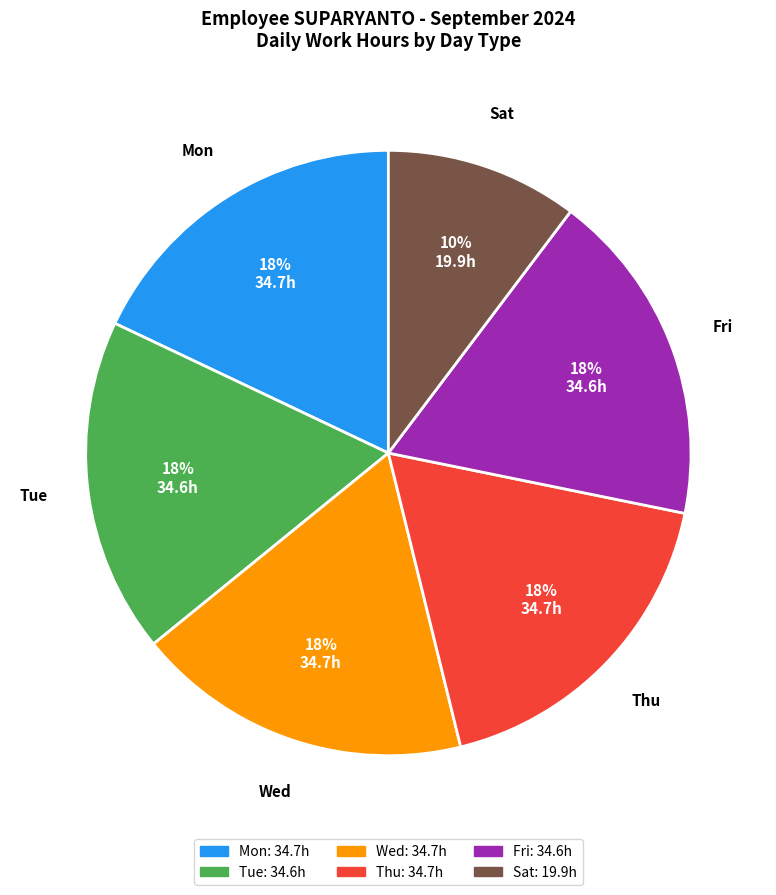

Which slice is the smallest?

Sat